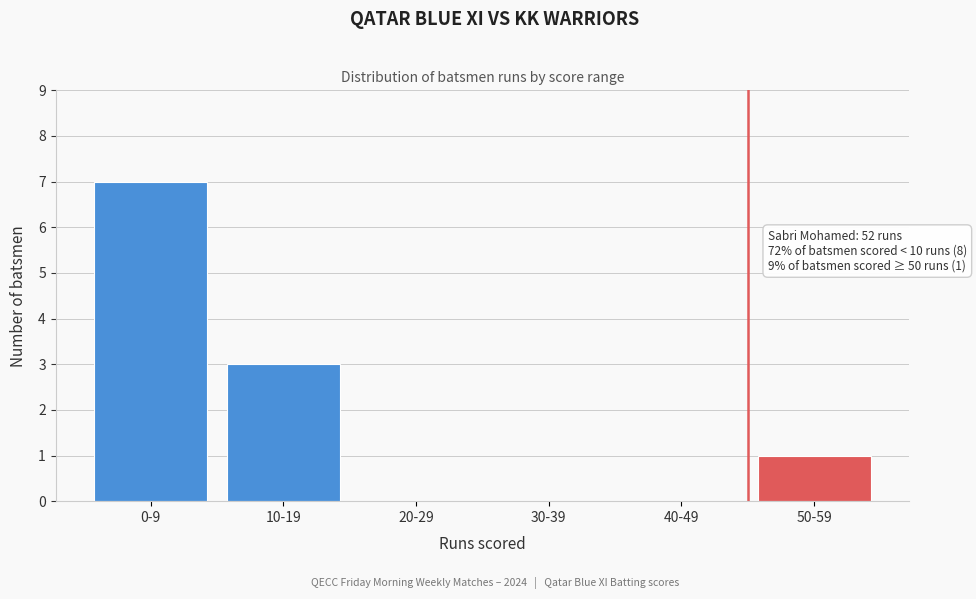

Reading left to right, list all the values displayed in this chart.

0-9=7	10-19=3	20-29=0	30-39=0	40-49=0	50-59=1